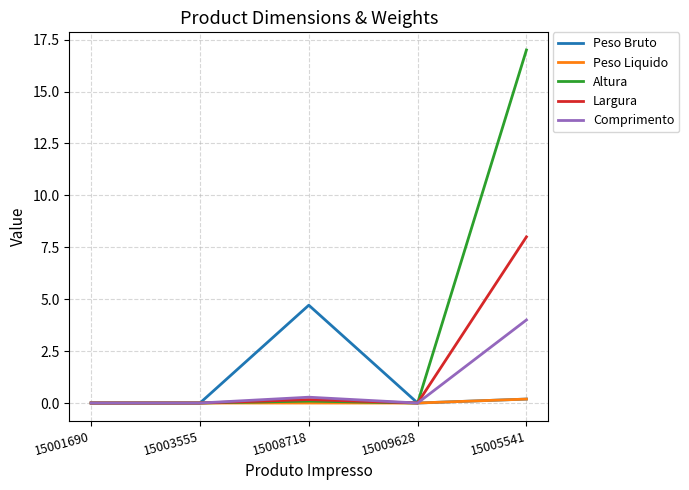

Is it true that Largura equals 0.0 at 15009628?

True